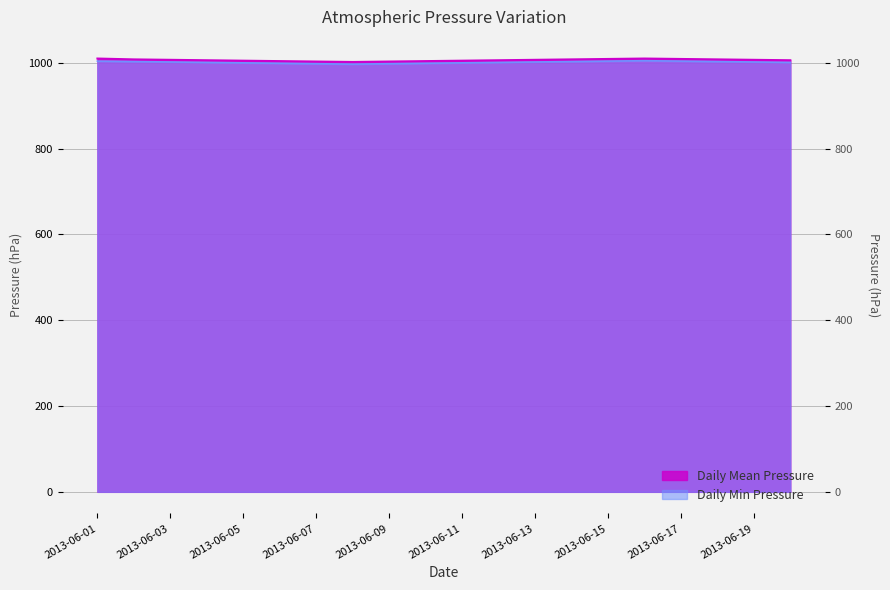

Is it true that the value at 2013-06-13 is 1007?

True